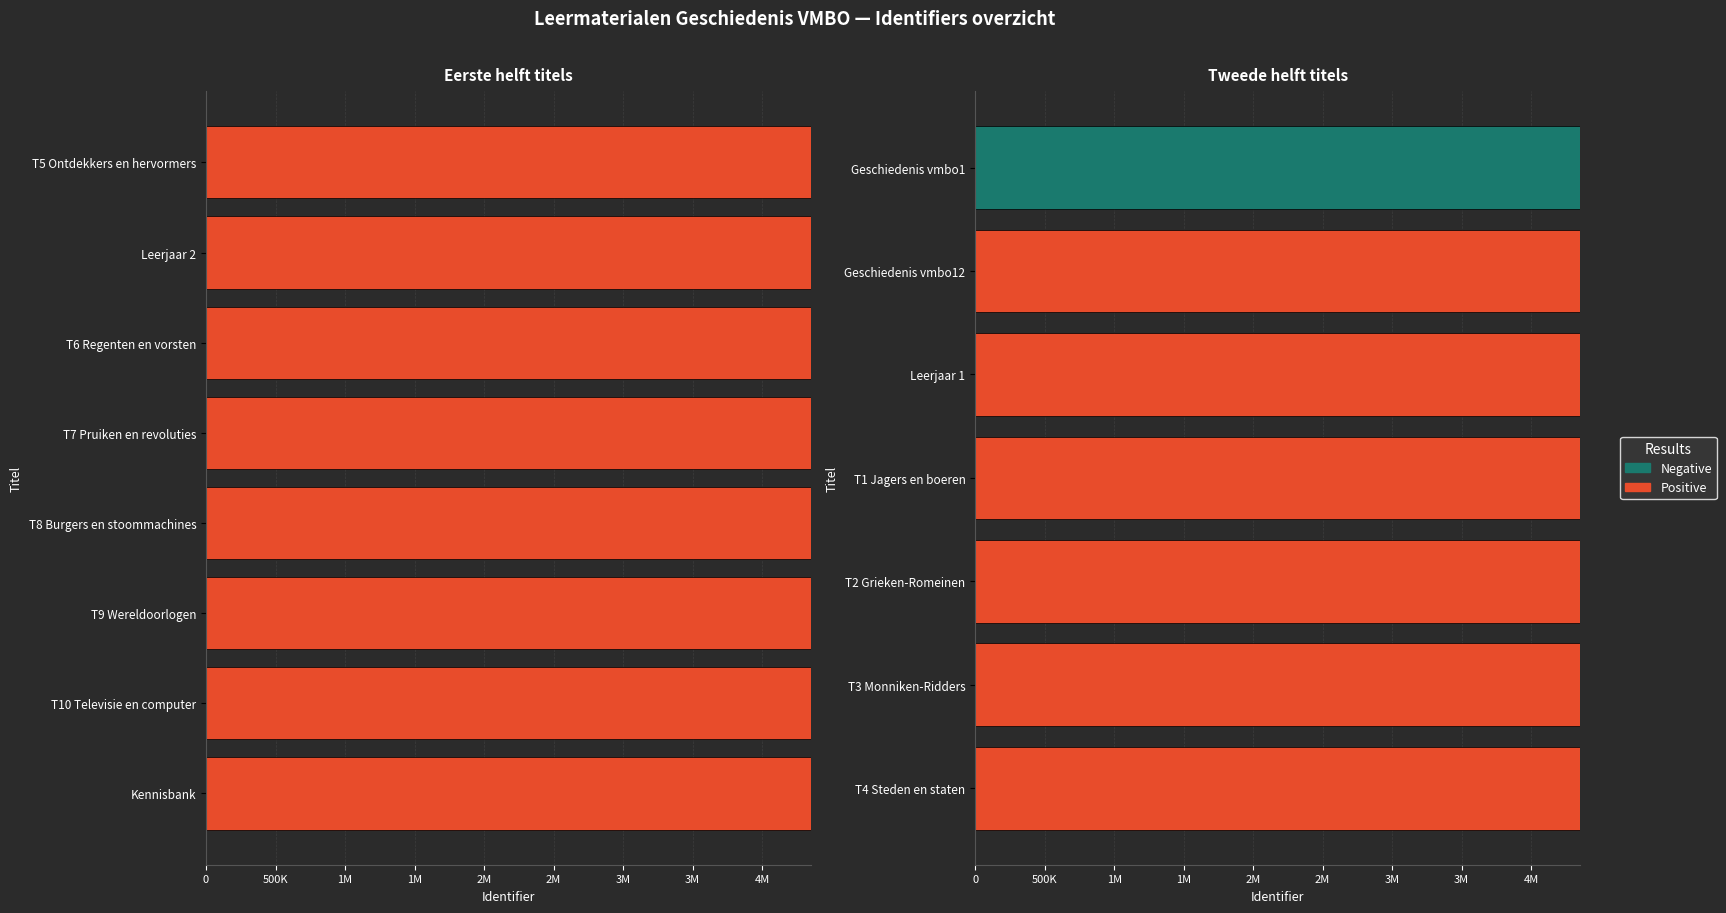

What is the value of the Identifier (Positive) bar at the 5th from the left?

4351578